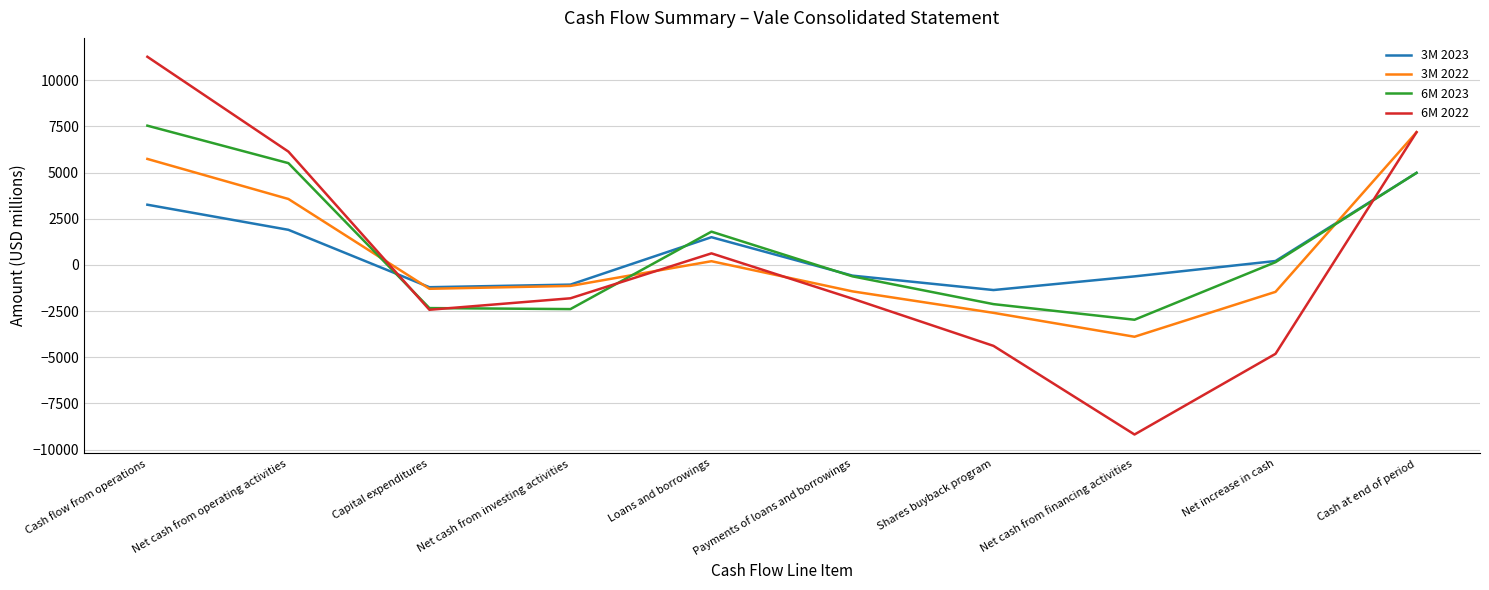

Where is the first local maximum for 6M 2023?

Loans and borrowings